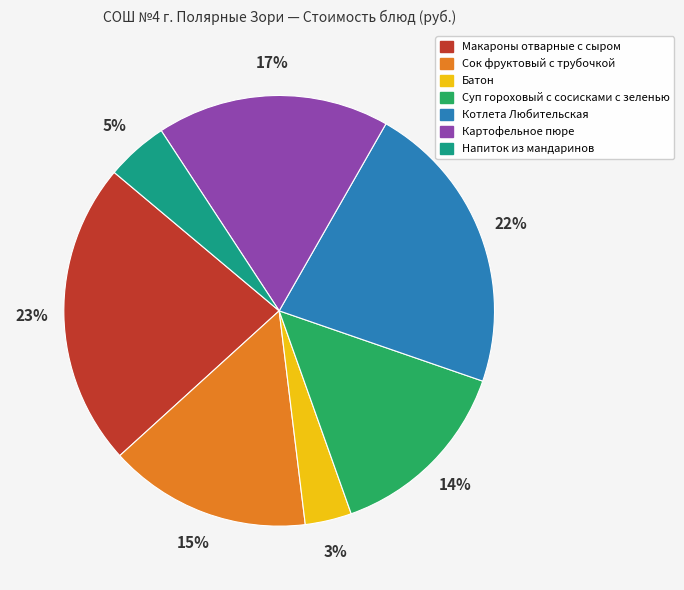

Count the number of slices in the pie.

7